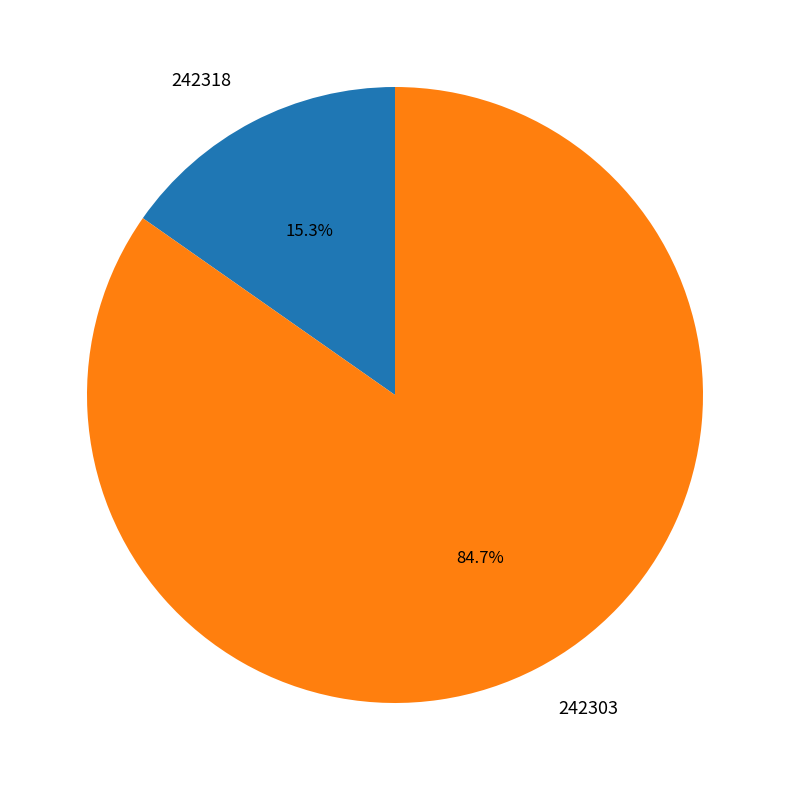

How many segments does this pie chart have?

2